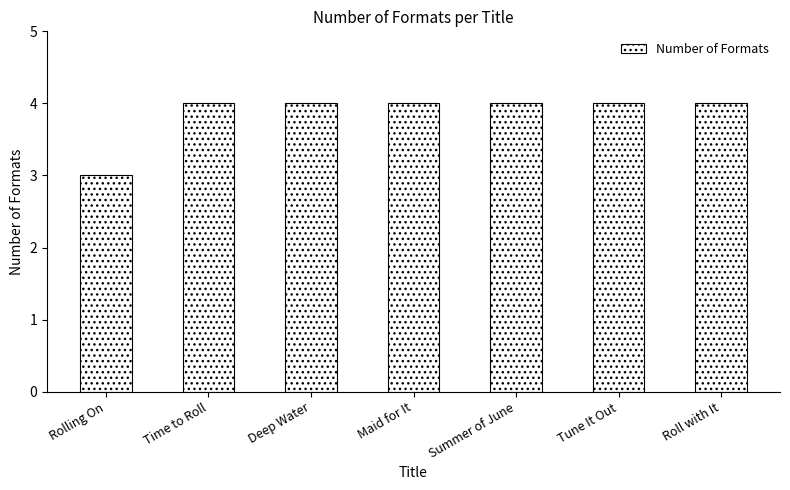

What is the sum of all values?

27